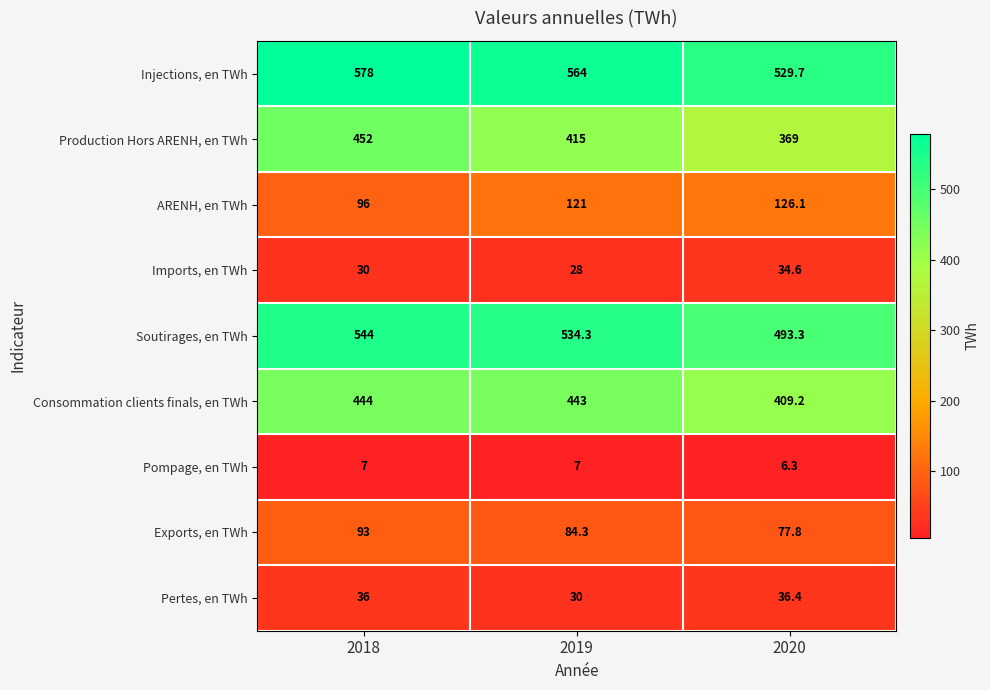

Rank the series at 2018 from lowest to highest value.

Pompage, en TWh, Imports, en TWh, Pertes, en TWh, Exports, en TWh, ARENH, en TWh, Consommation clients finals, en TWh, Production Hors ARENH, en TWh, Soutirages, en TWh, Injections, en TWh